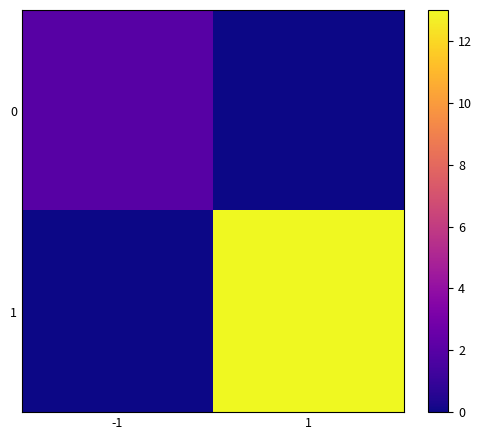

List the series in order of their peak value, lowest first.

0, 1